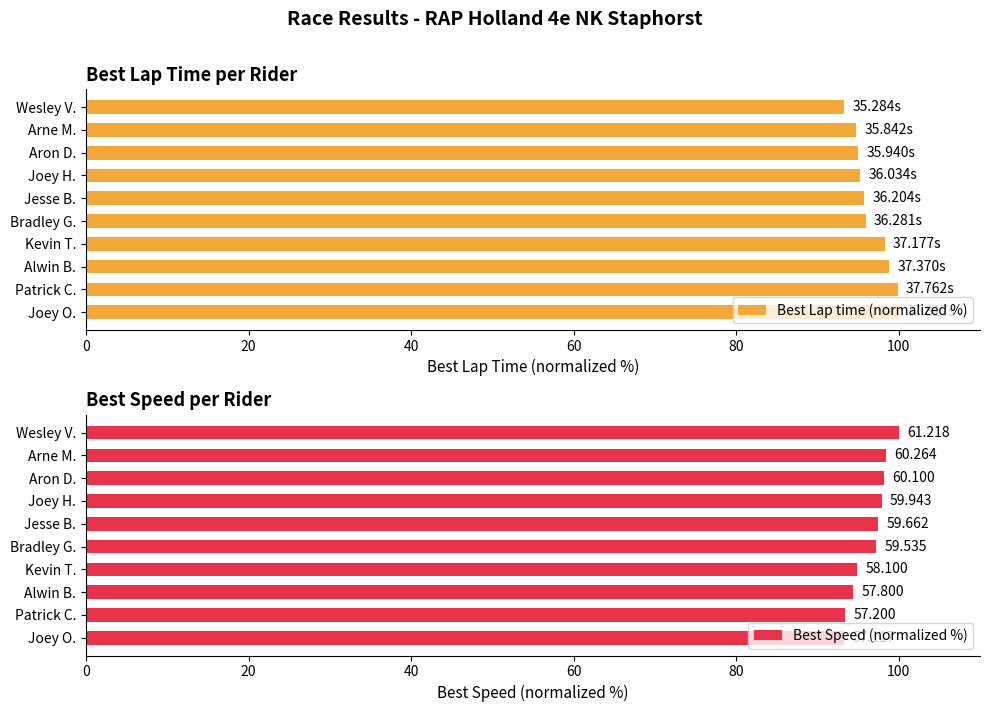

List the series in order of their overall mean, highest first.

Best Lap time (normalized %), Best Speed (normalized %)